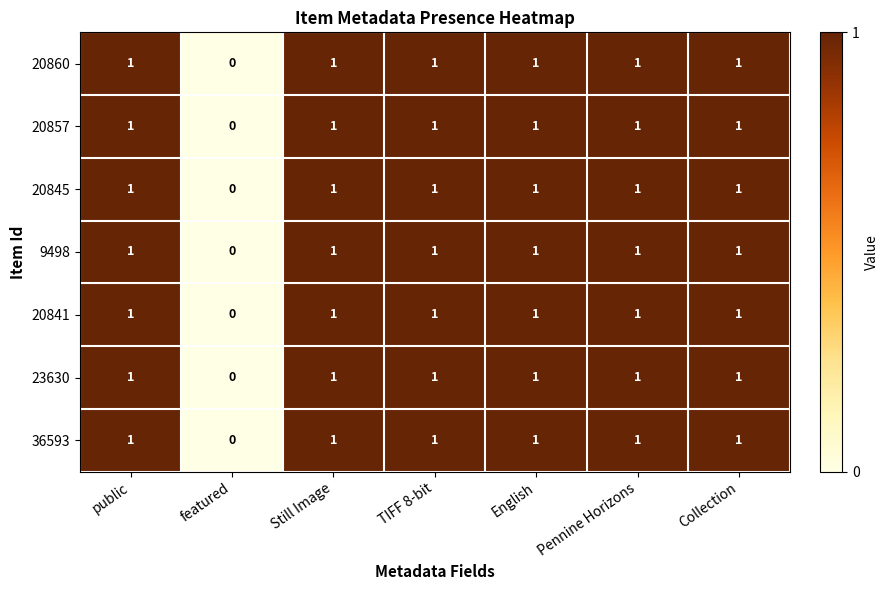

Which category has the lowest value across all series?

featured